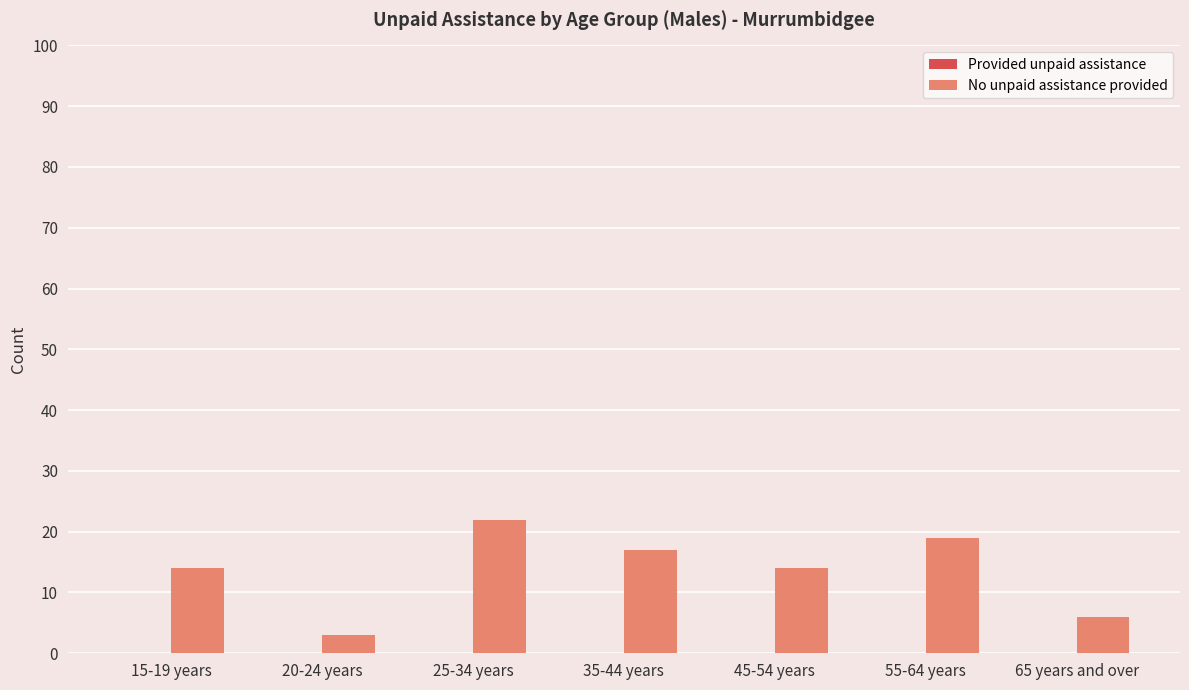

Approximately how many times larger is the value at 55-64 years compared to 35-44 years?

1.1